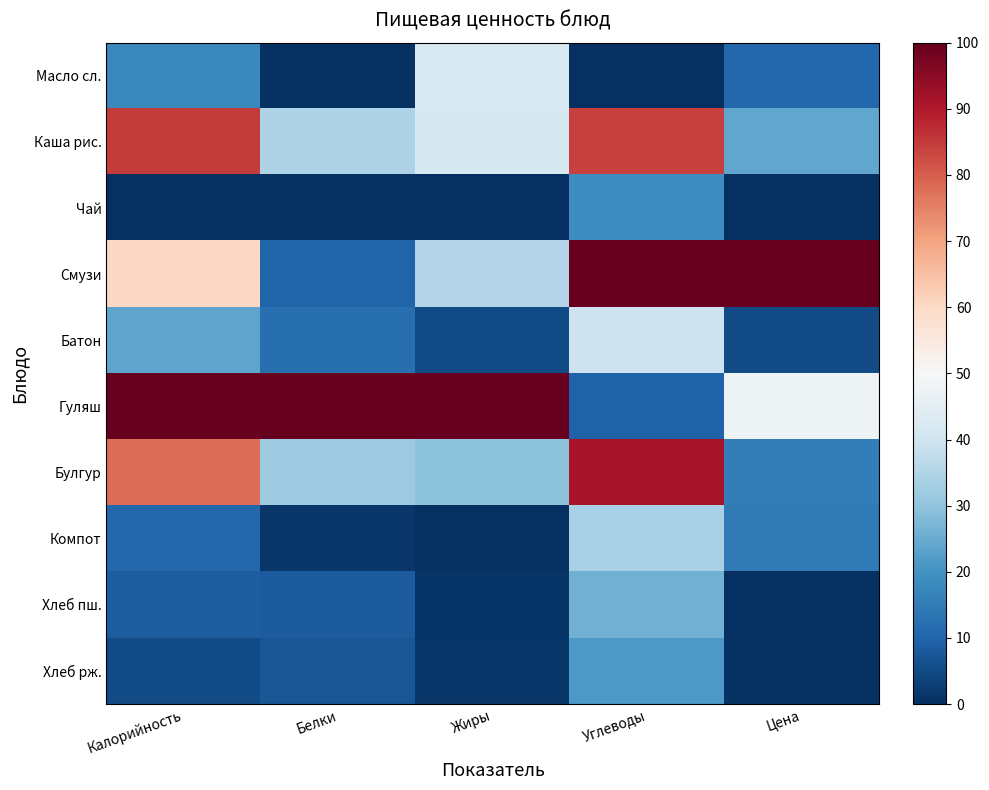

Which series has the largest total across all categories?

Гуляш